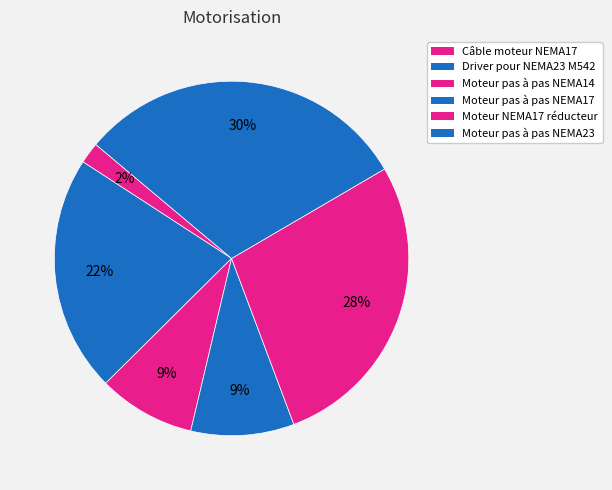

How many segments does this pie chart have?

6